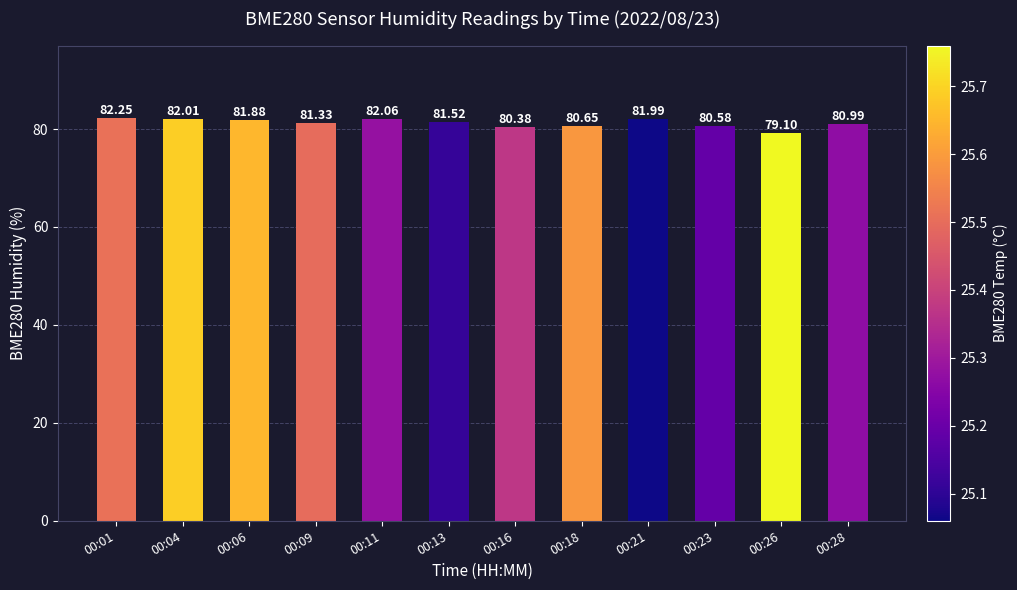

What is the change in value from 00:23 to 00:28?

+0.4